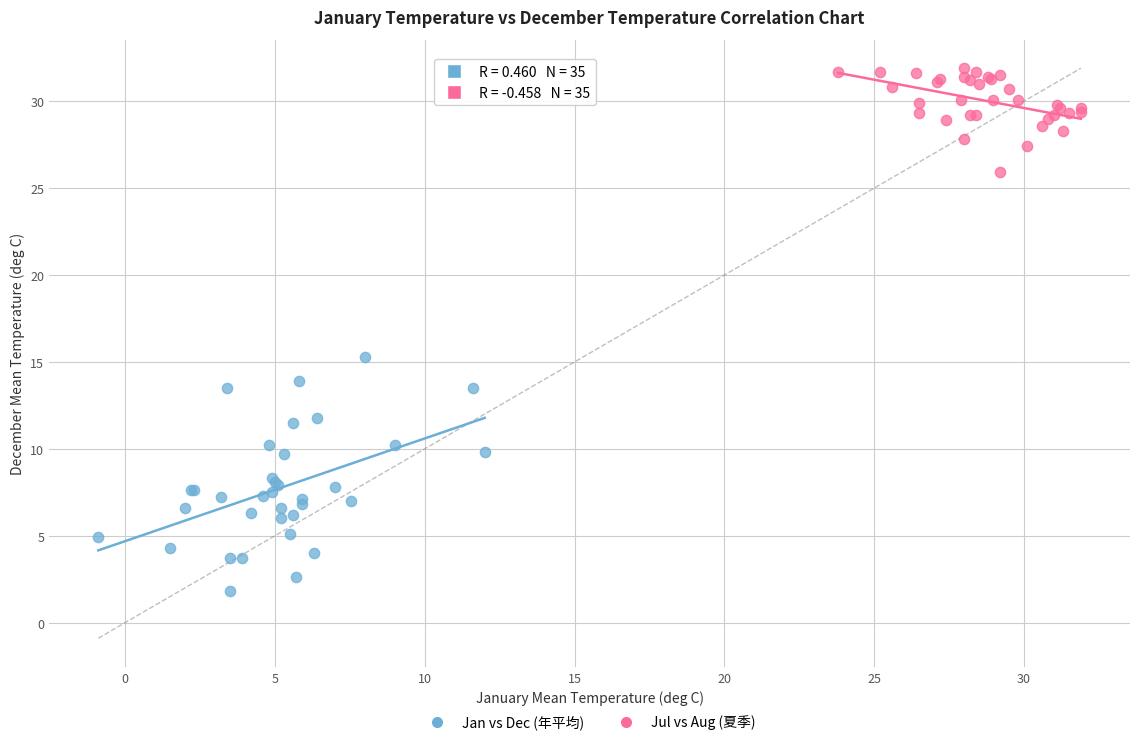

What are all the series names shown in the legend?

Jan vs Dec (年平均), Jul vs Aug (夏季)